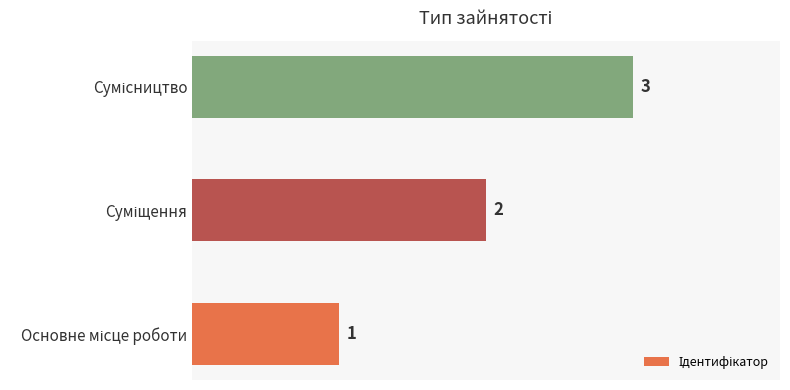

What is the greatest value displayed?

3